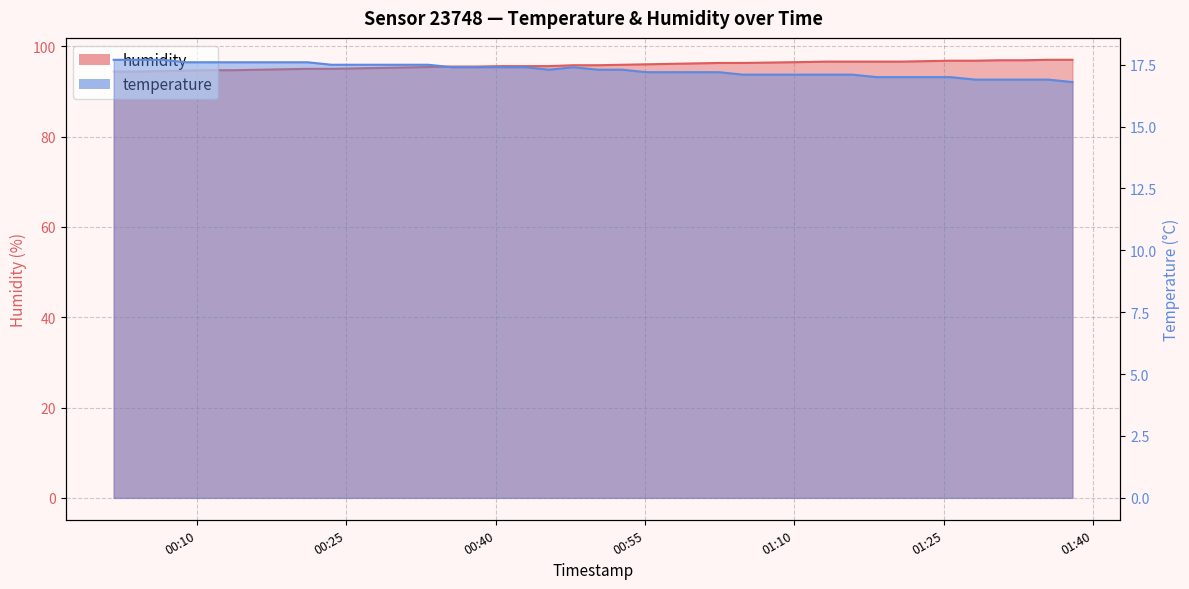

Does the chart have visible grid lines?

Yes